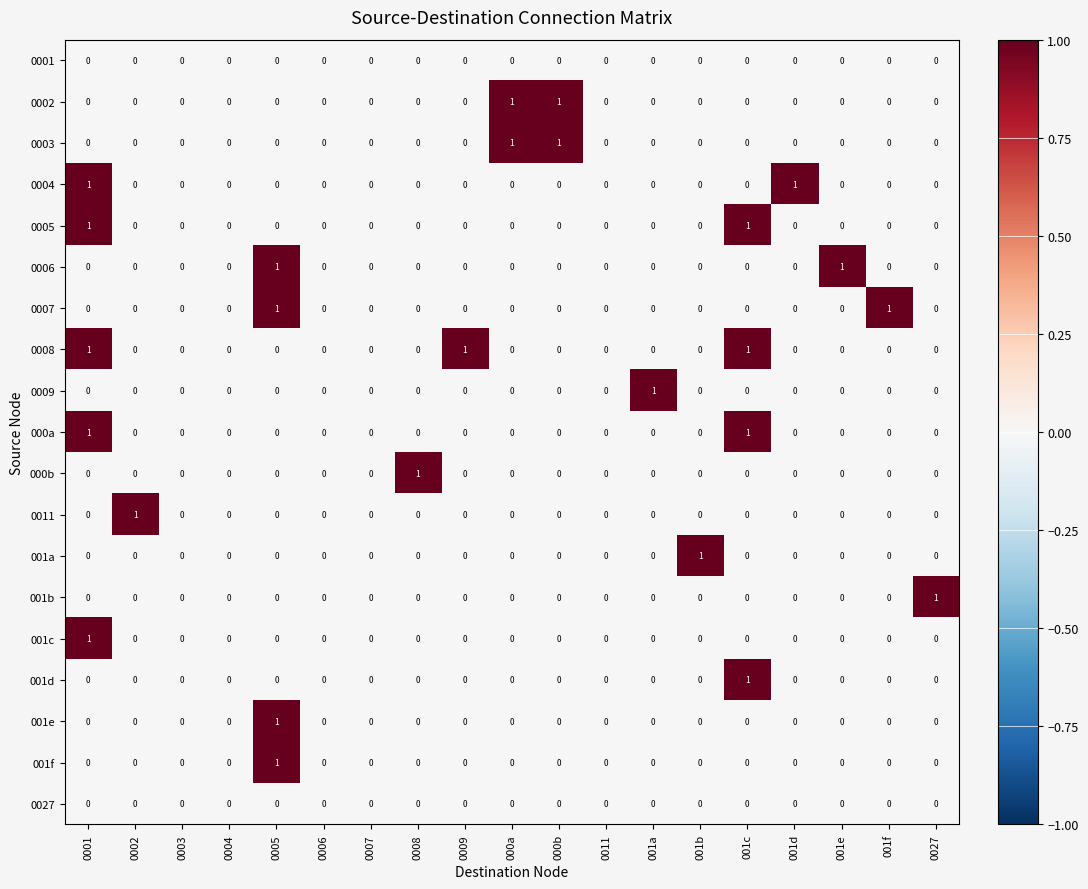

The value of 001f at 001b is 0. True or false?

True